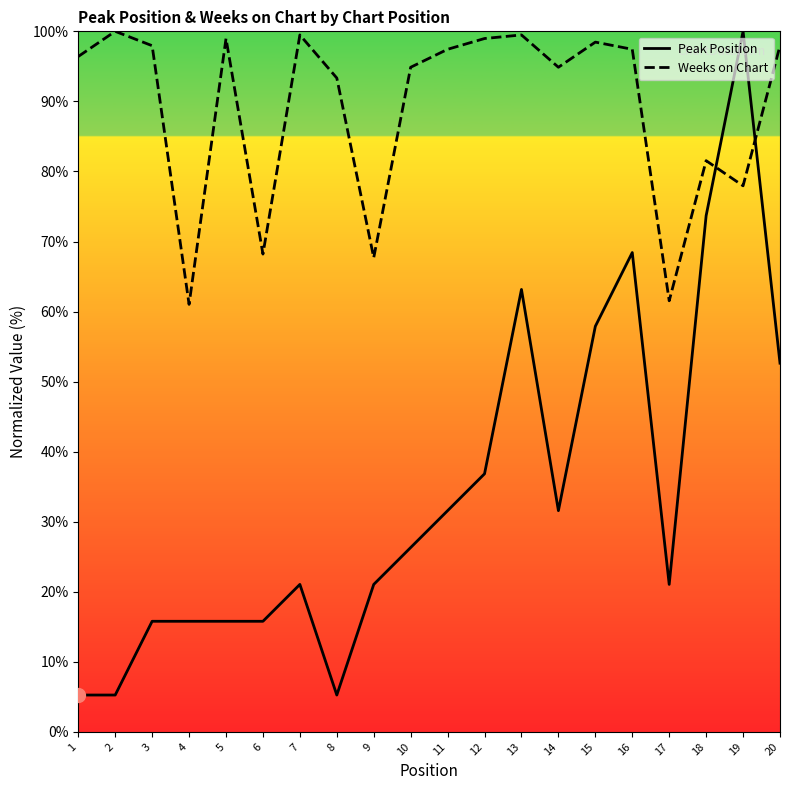

Count the number of categories in the chart.

20